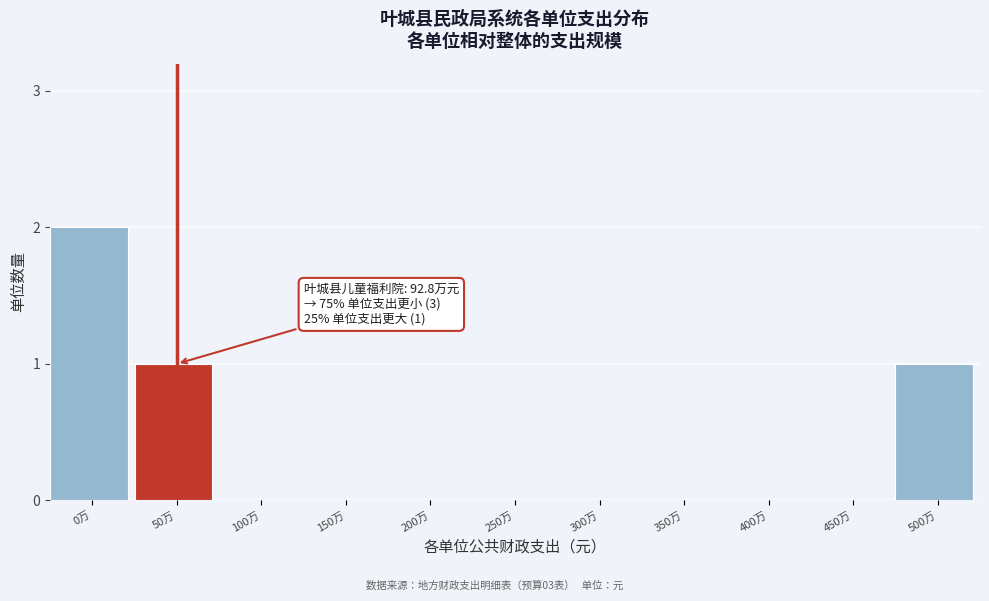

Reading left to right, transcribe all the data shown in this chart.

0万=2	50万=1	100万=0	150万=0	200万=0	250万=0	300万=0	350万=0	400万=0	450万=0	500万=1